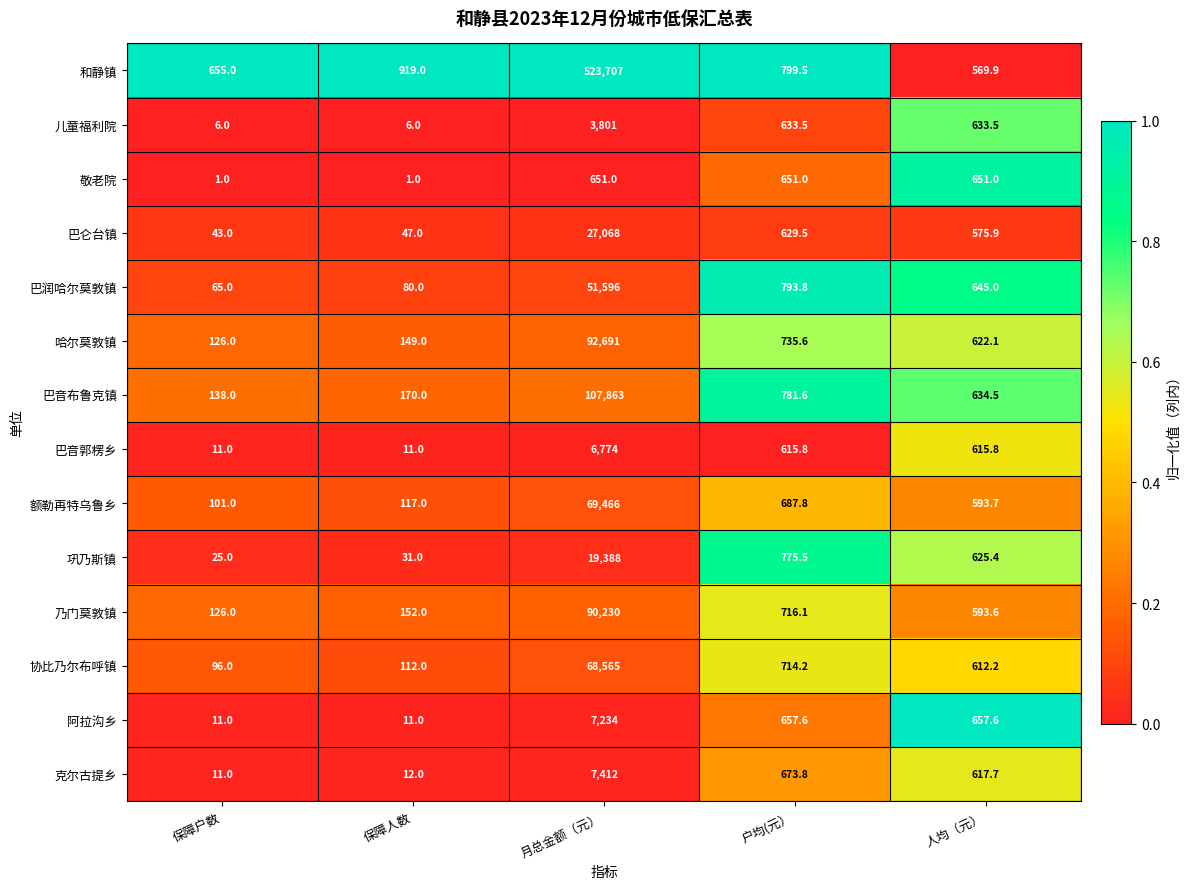

What is the total value across all series at 保障户数?

1415.0